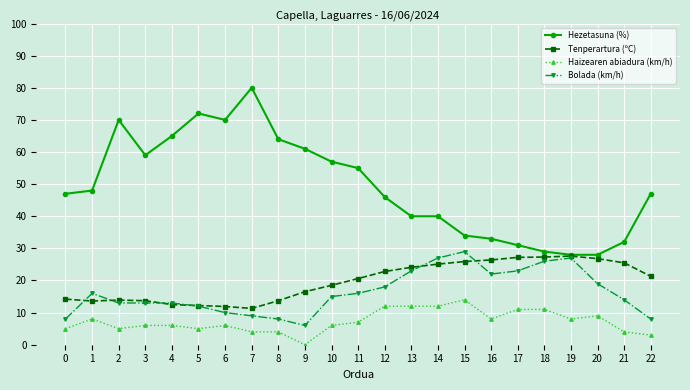

Where does the Haizearen abiadura (km/h) series first go above 6?

1